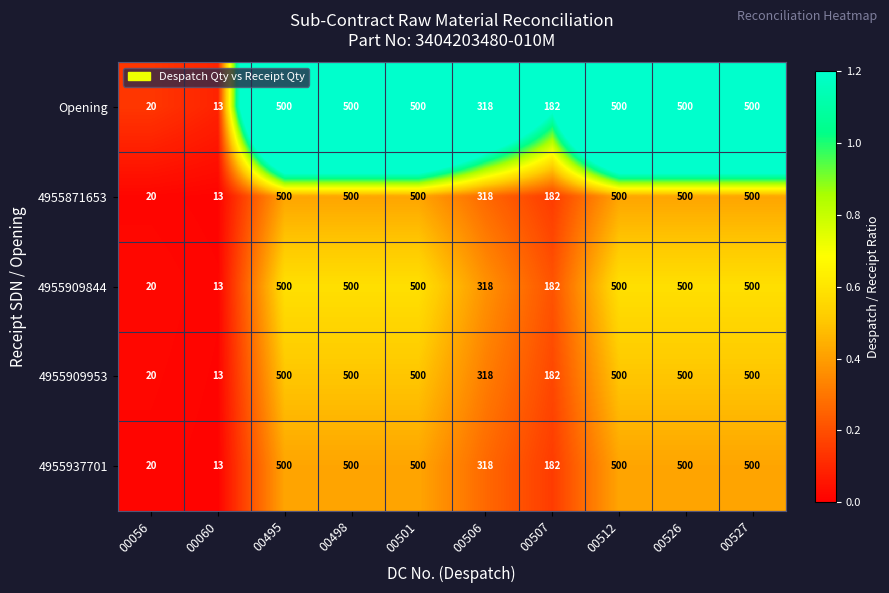

Where is 4955871653 nearest to the value 256?

00506